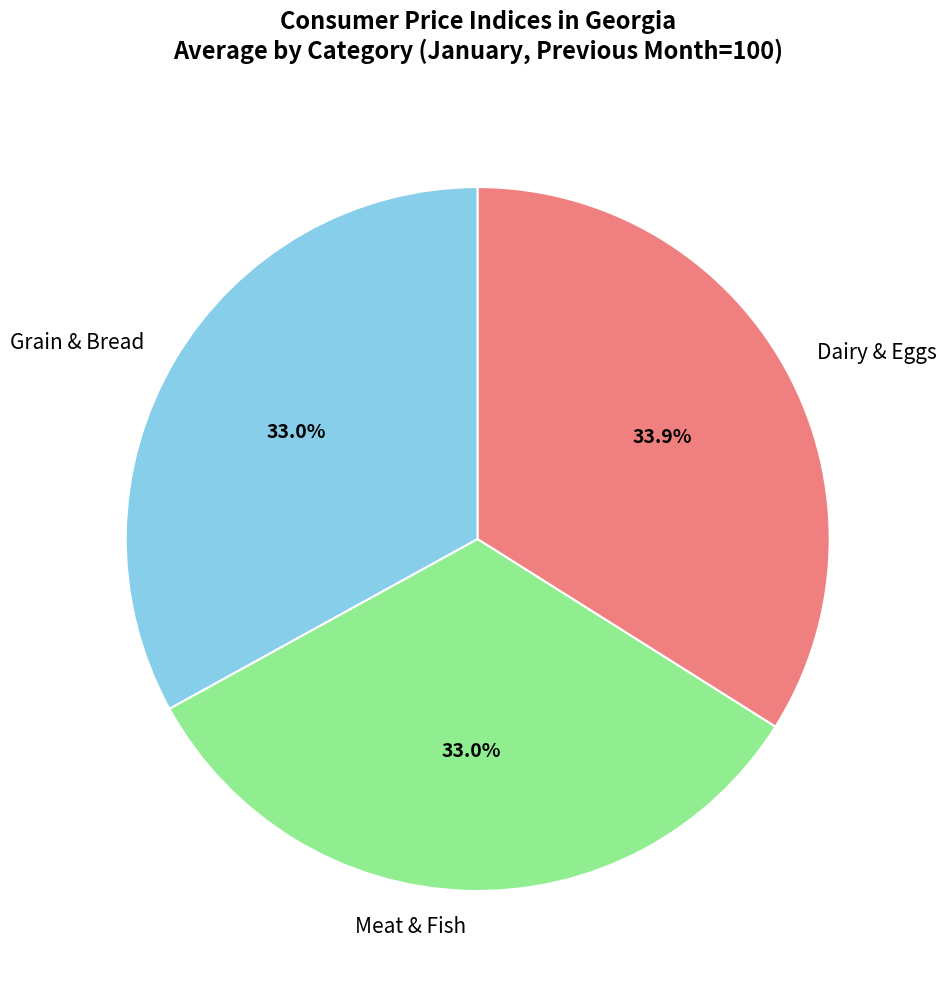

How many segments does this pie chart have?

3